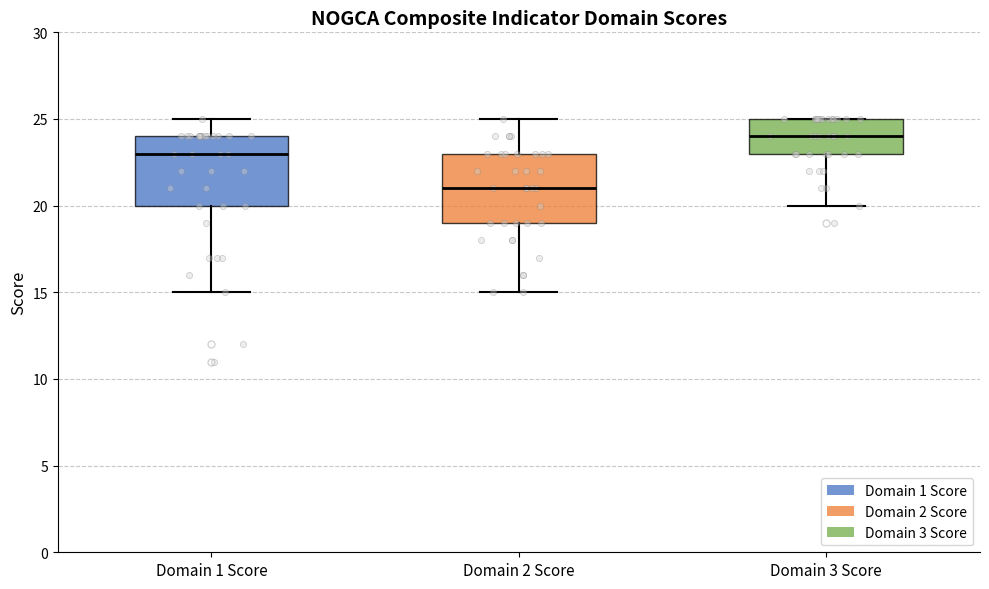

Where does the upper whisker of the box for Domain 2 Score end on the y-axis? The values are not printed on the chart, so give them approximately, as read against the axis.

25